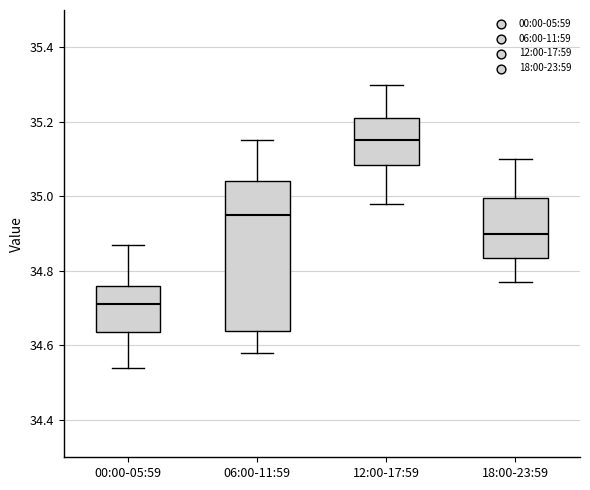

Which box is the tallest, from its lower edge to its upper edge?

06:00-11:59